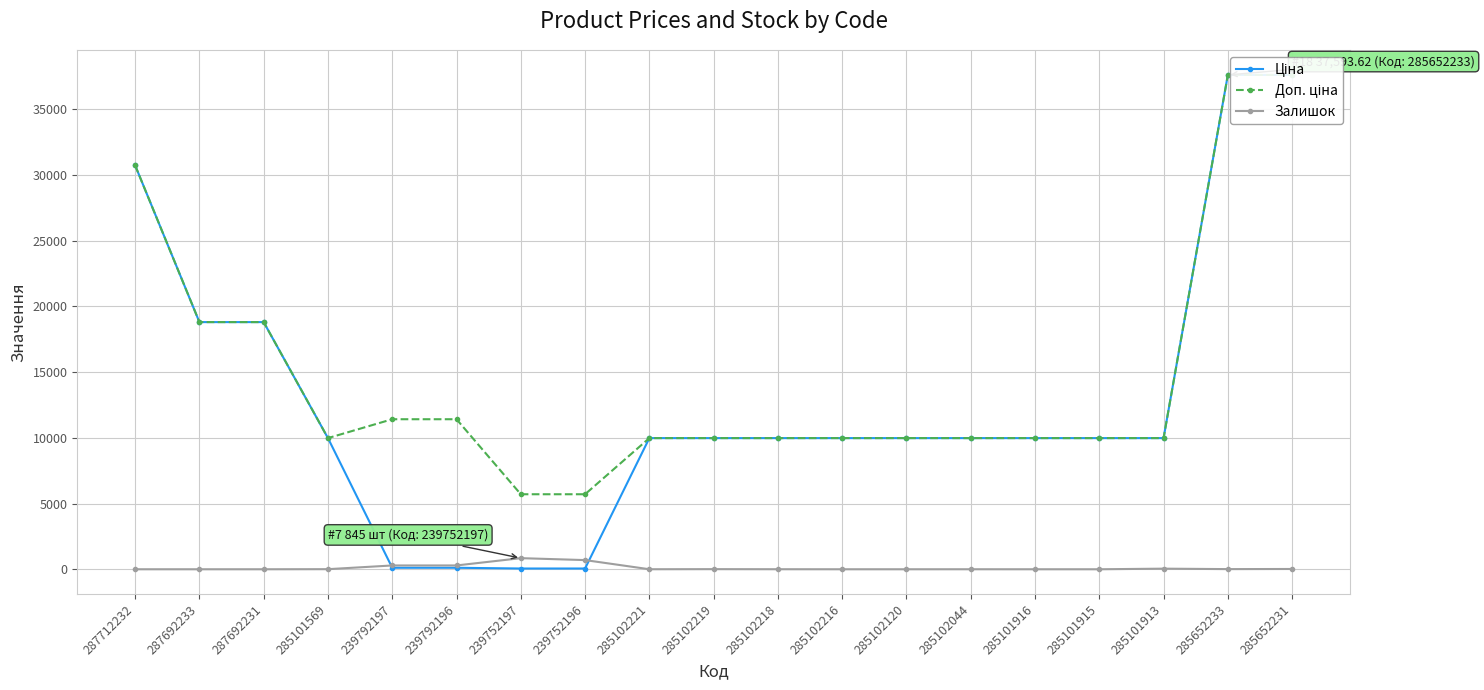

What is the label of the 9th point from the left?

285102221